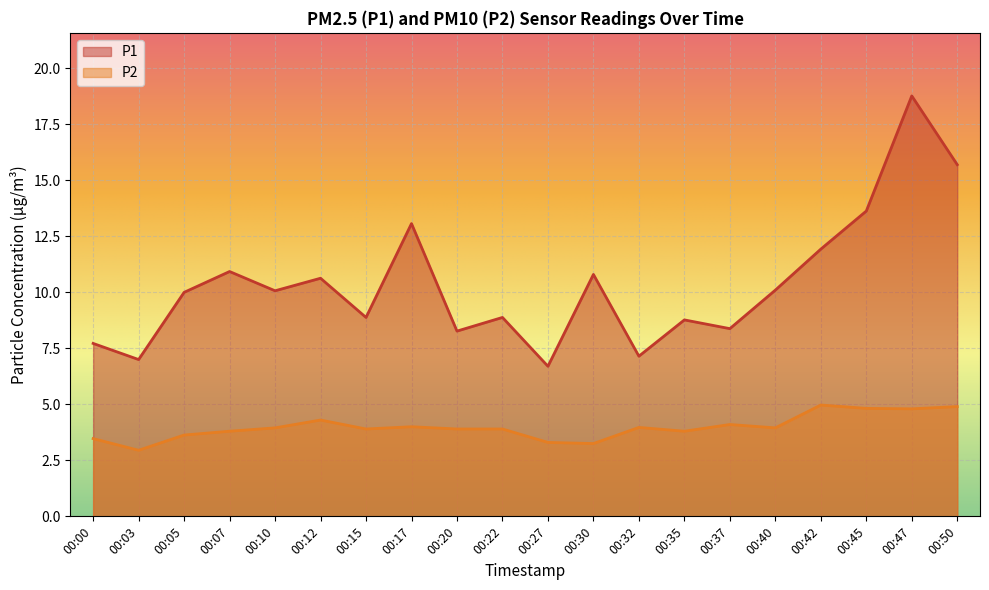

At which label does P2 first exceed 3?

00:00